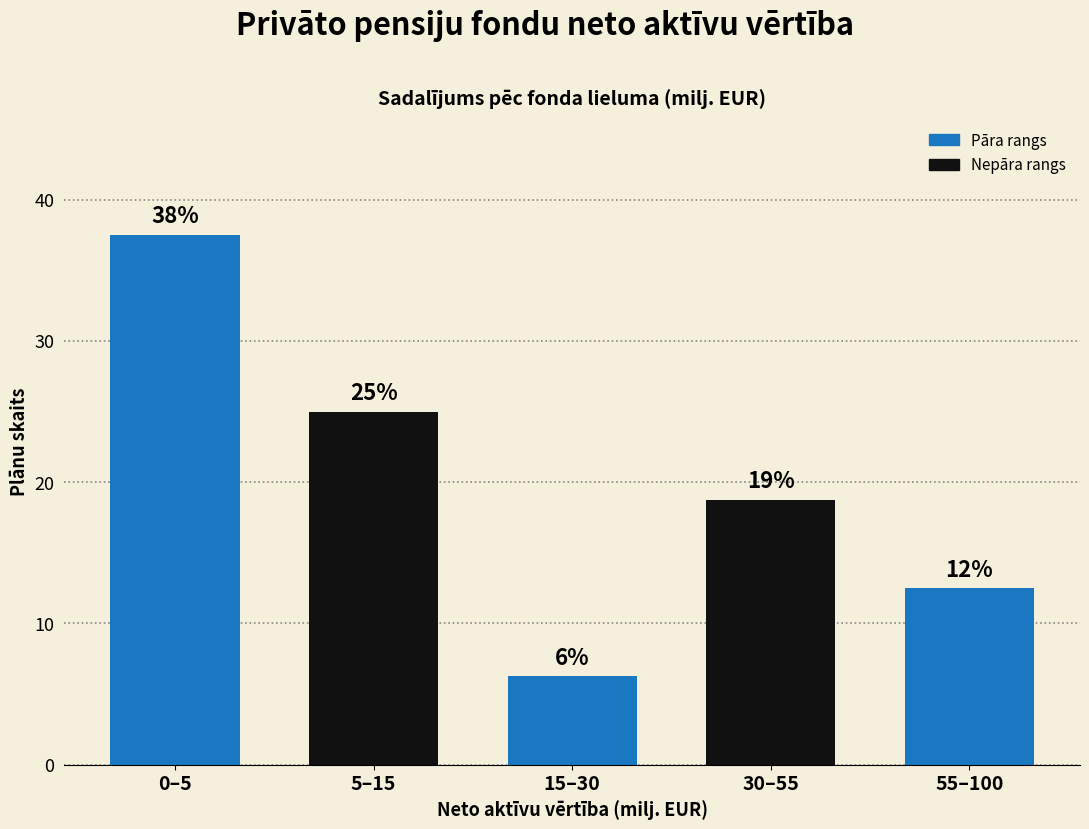

Does the chart contain any negative values?

No